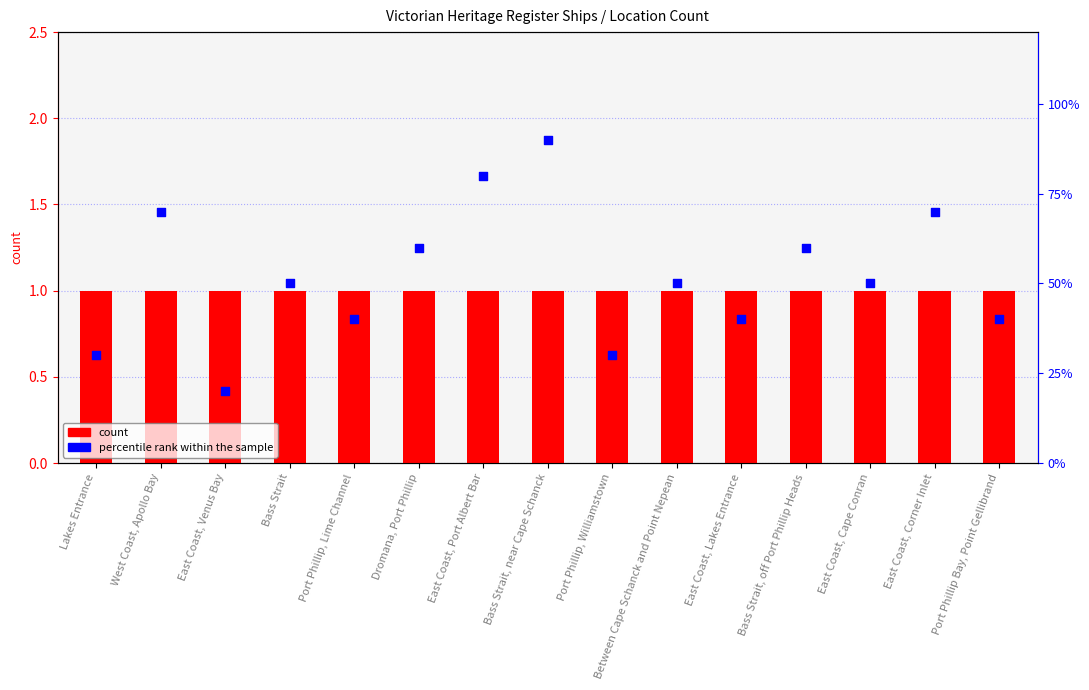

What are all the series names shown in the legend?

count, percentile rank within the sample